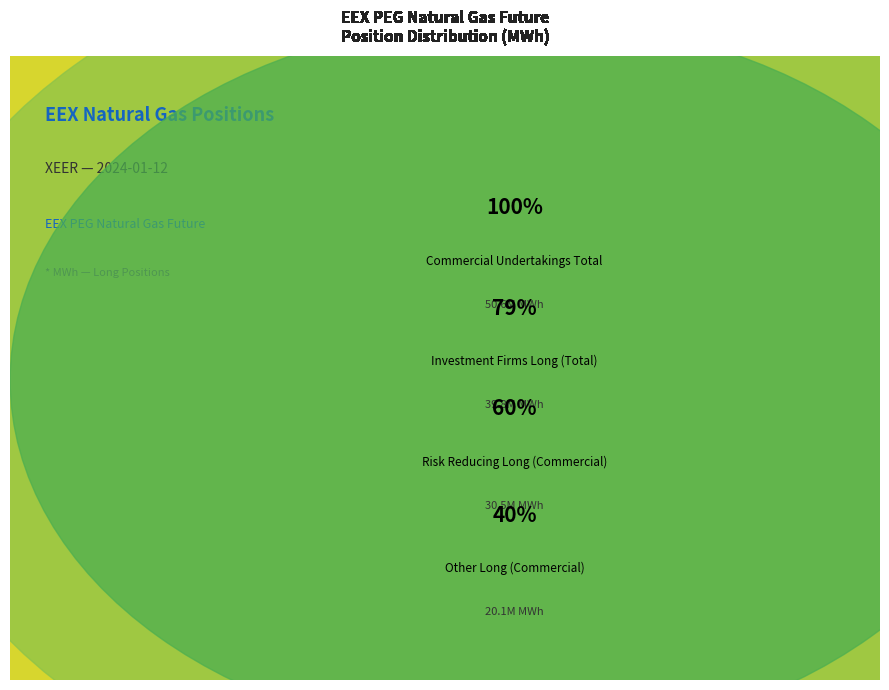

How many slices are in this pie chart?

4